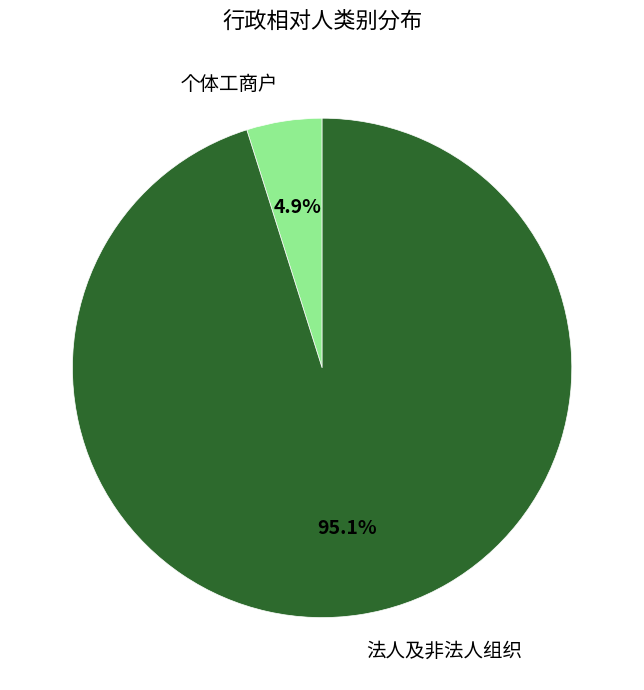

Which slice is the smallest?

个体工商户